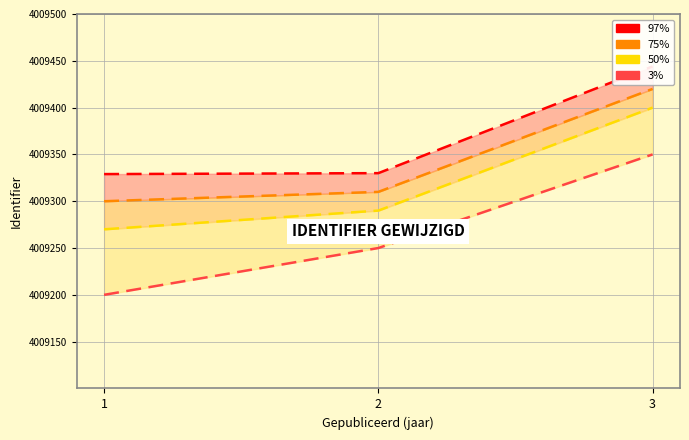

Reading right to left, what are all the values shown in this chart?

97%: 4009444	4009330	4009329
75%: 4009420	4009310	4009300
50%: 4009400	4009290	4009270
3%: 4009350	4009250	4009200